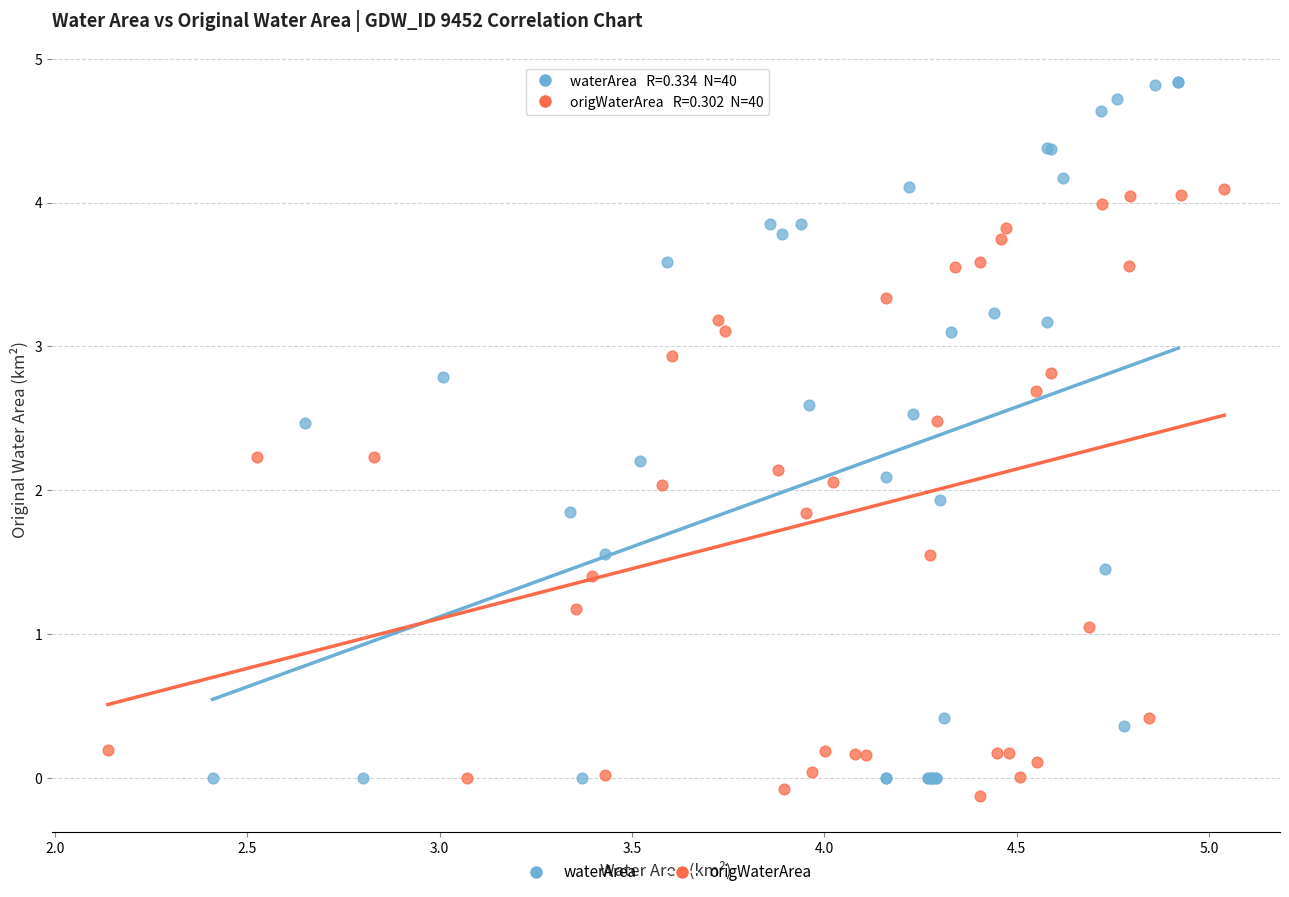

Which series reaches the maximum Y coordinate?

waterArea